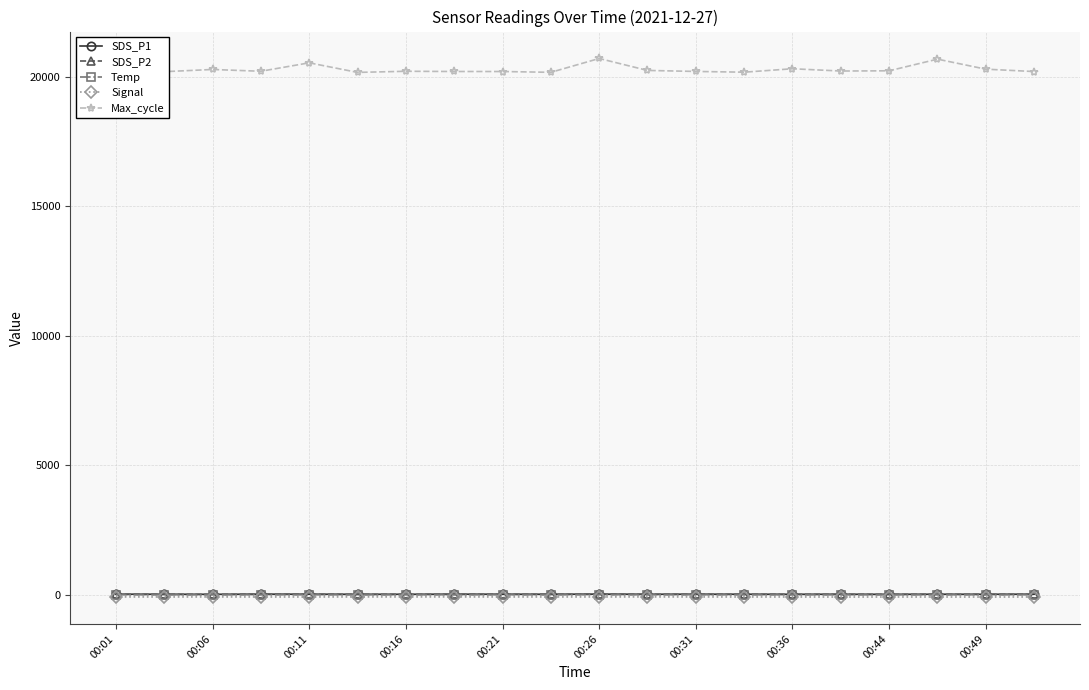

Which series has the largest total across all categories?

Max_cycle